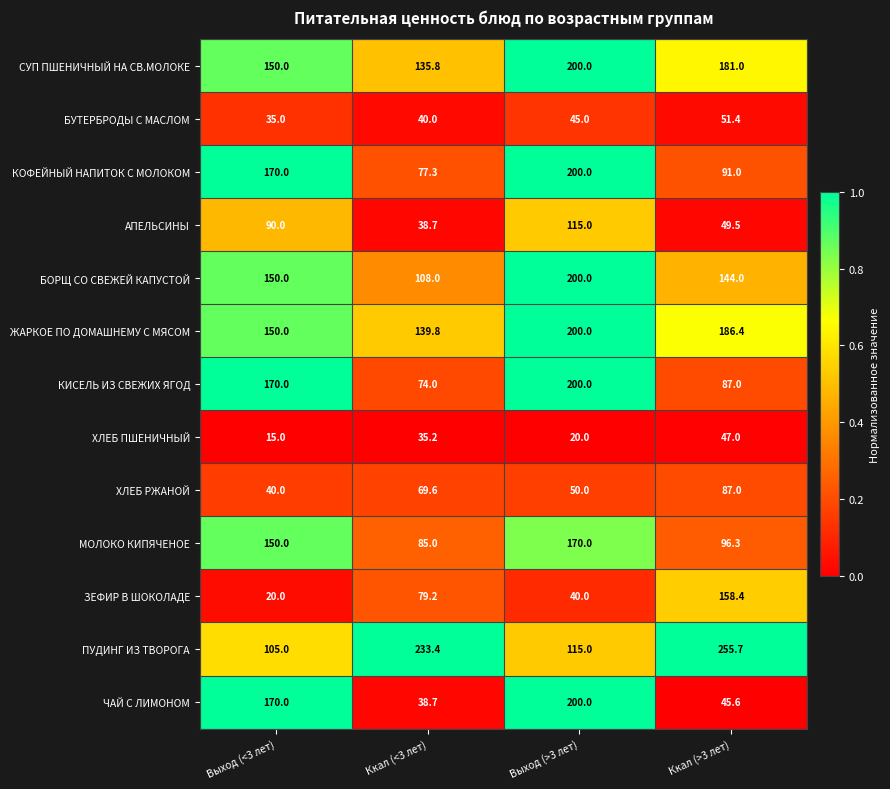

List the labels in order of ЧАЙ С ЛИМОНОМ value, smallest first.

Ккал (<3 лет), Ккал (>3 лет), Выход (<3 лет), Выход (>3 лет)